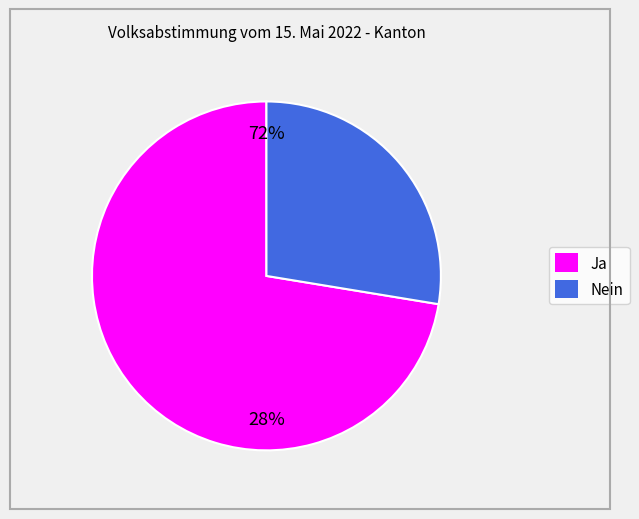

Count the number of slices in the pie.

2